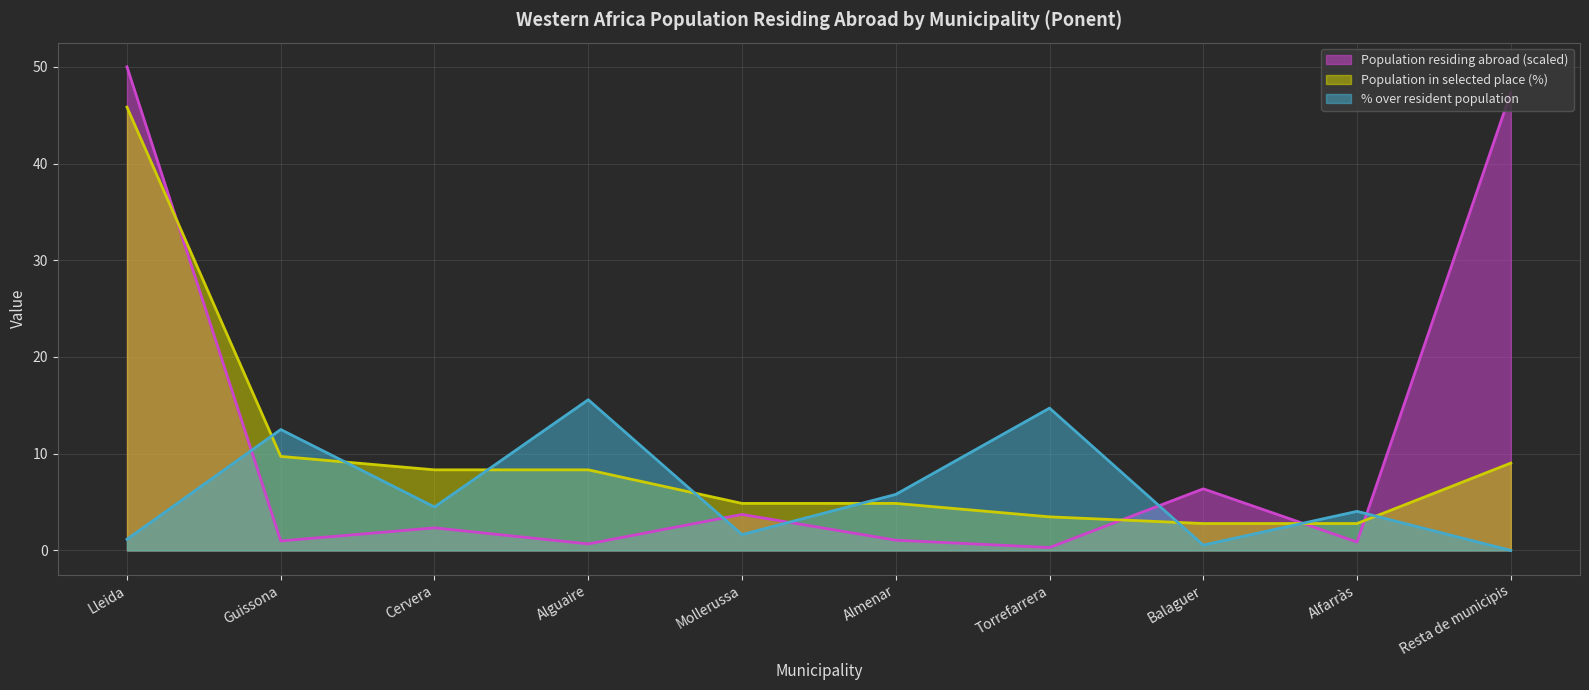

In % over resident population, how many points are higher than both neighbors (excluding endpoints)?

4